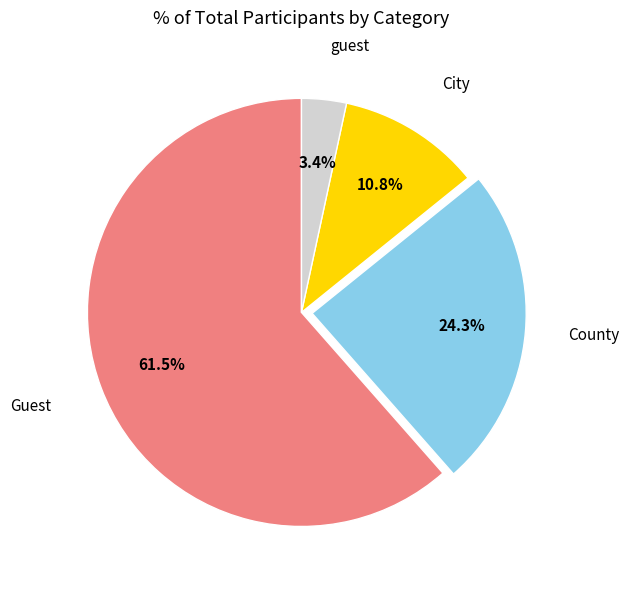

To the nearest percent, what is the difference between the Guest and City slice percentages?

51%